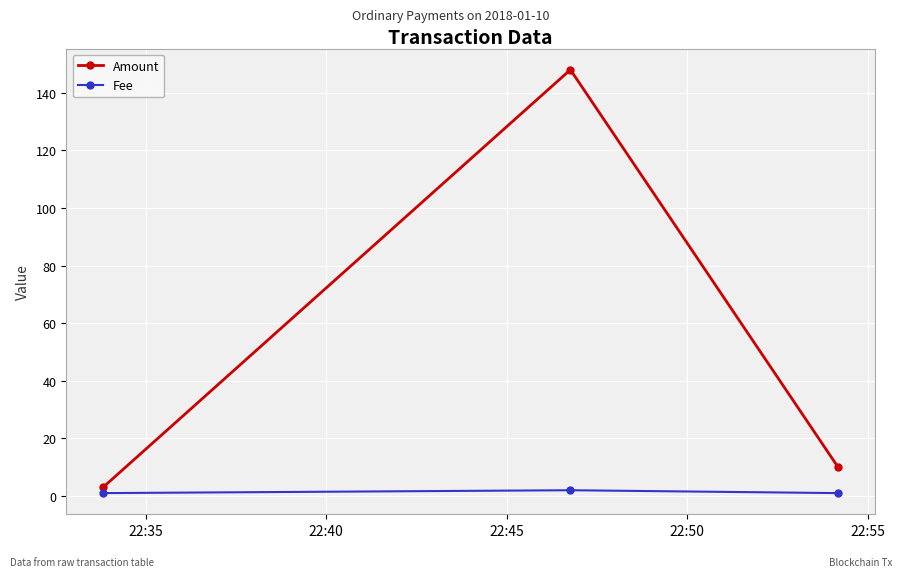

What is the sum of all Amount values?

161